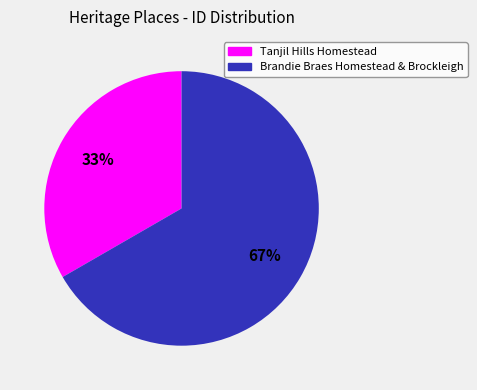

How many slices are in this pie chart?

2